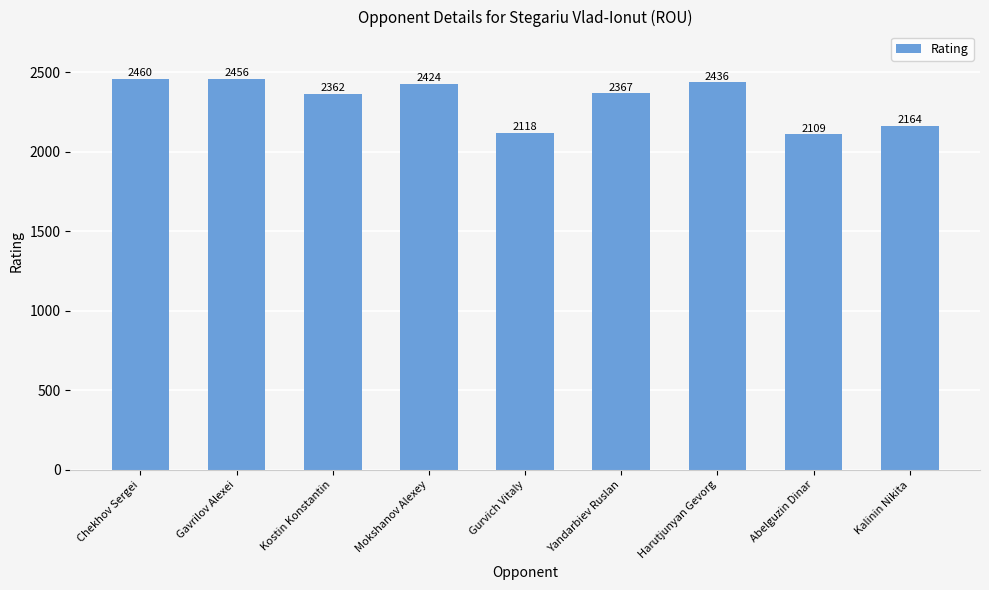

What is the difference between the maximum and minimum values?

351